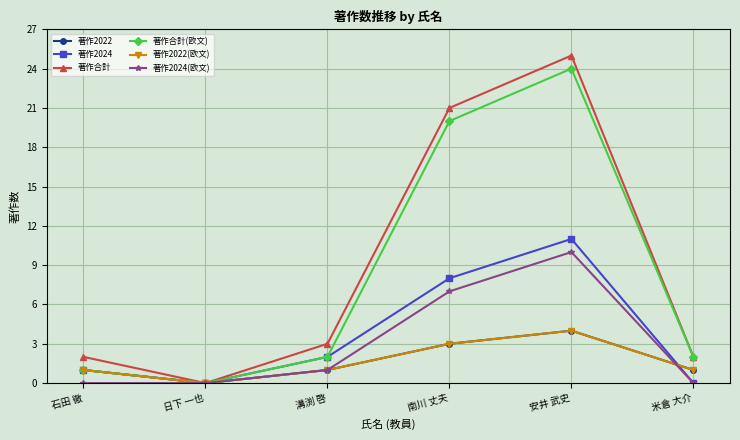

Does the chart have visible grid lines?

Yes